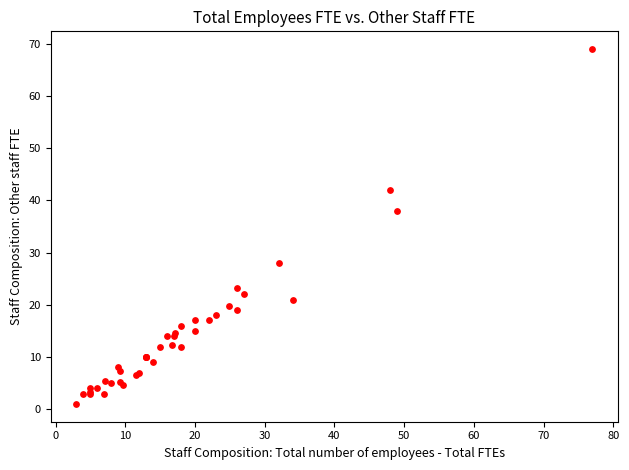

What Y value in the scatter plot is closest to 35?

38.0